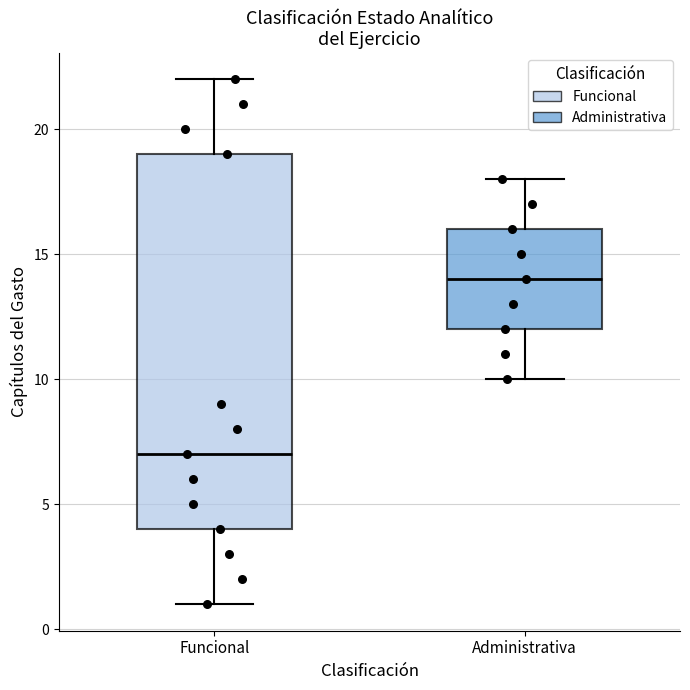

Where does the upper whisker of the box for Administrativa end on the y-axis? The values are not printed on the chart, so give them approximately, as read against the axis.

18